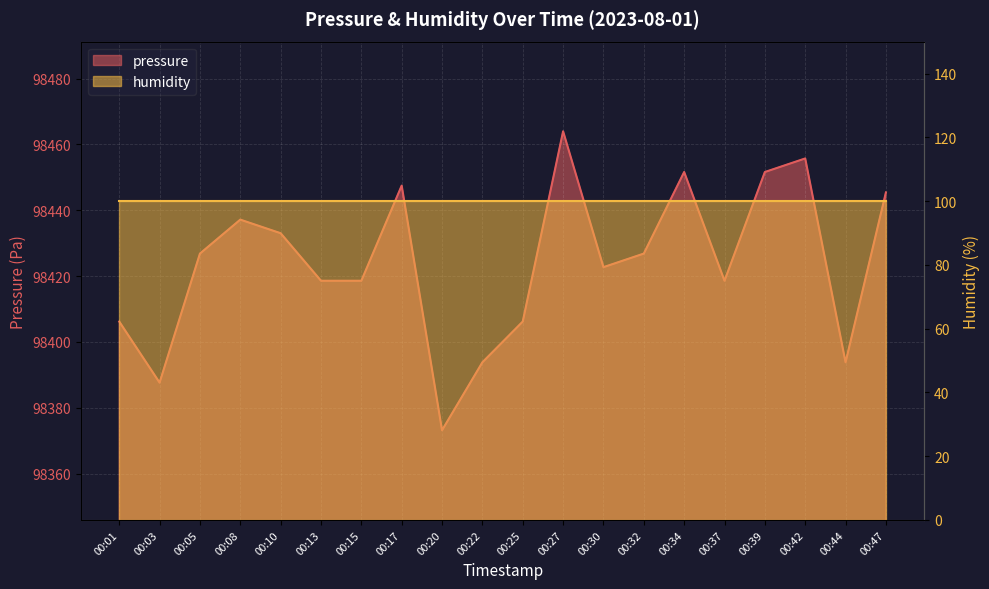

Between 00:05 and 00:25, which is larger?

00:05